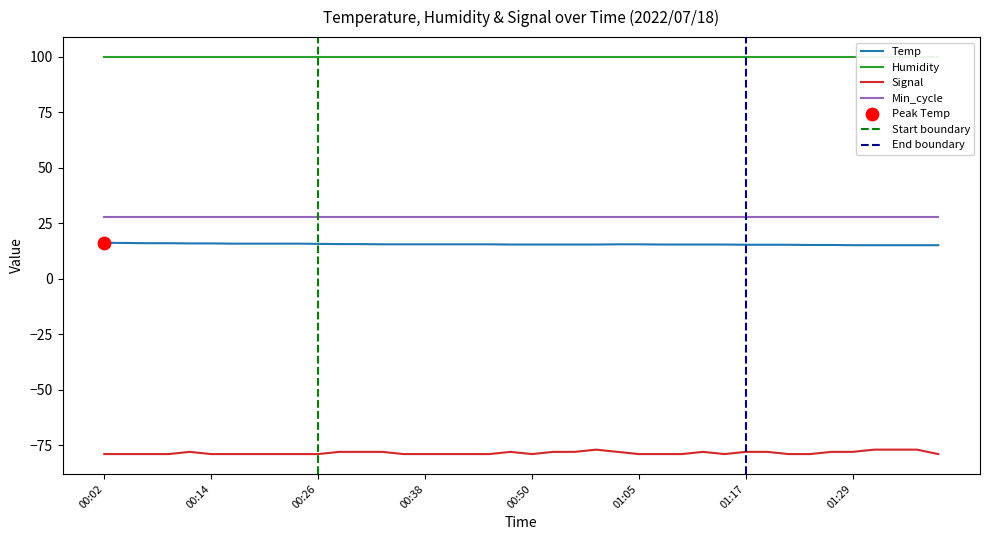

Is the value of Signal at 00:19 greater than the value of Temp at 01:39?

No